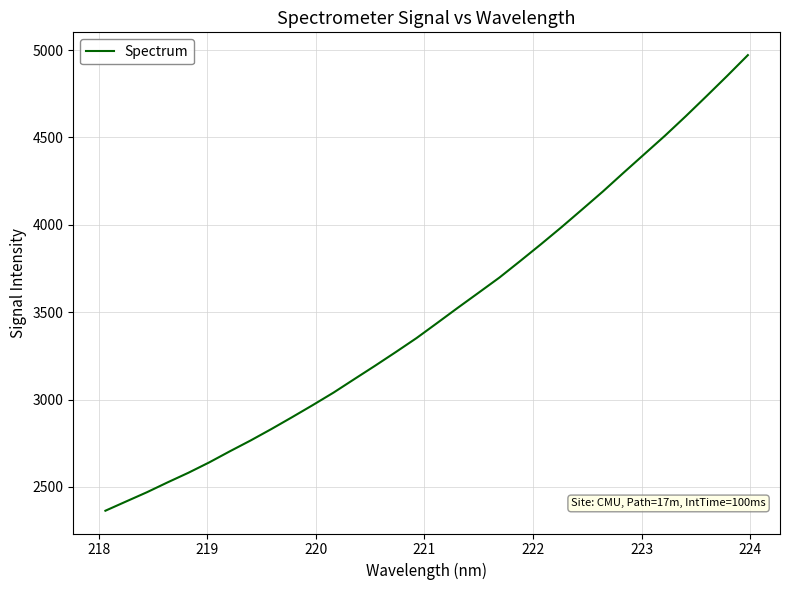

What is the average value?

3492.3